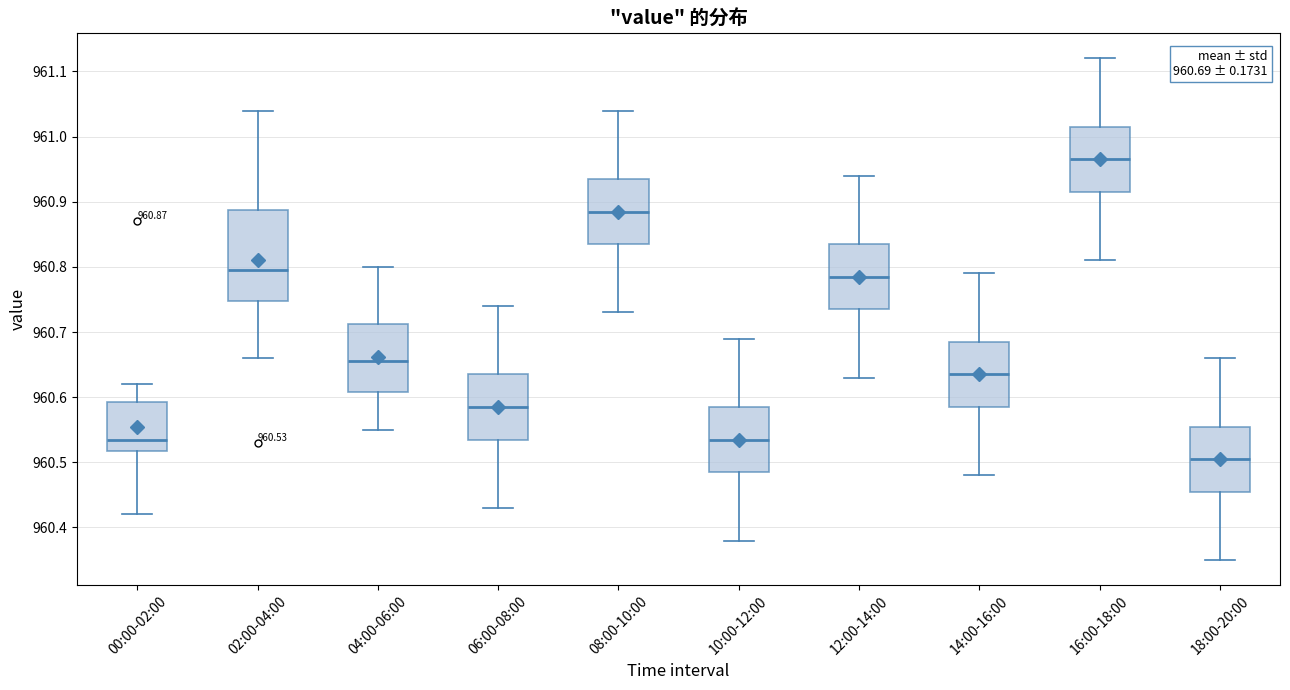

Which box is the tallest, from its lower edge to its upper edge?

02:00-04:00